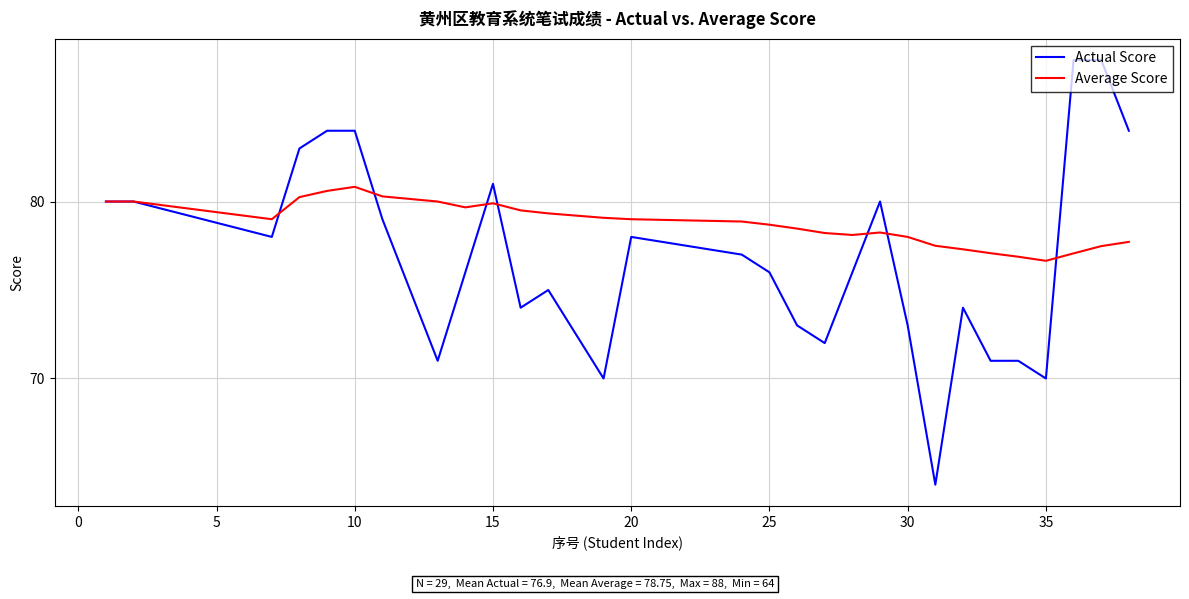

Rank the series by their maximum value, from lowest to highest.

Average Score, Actual Score